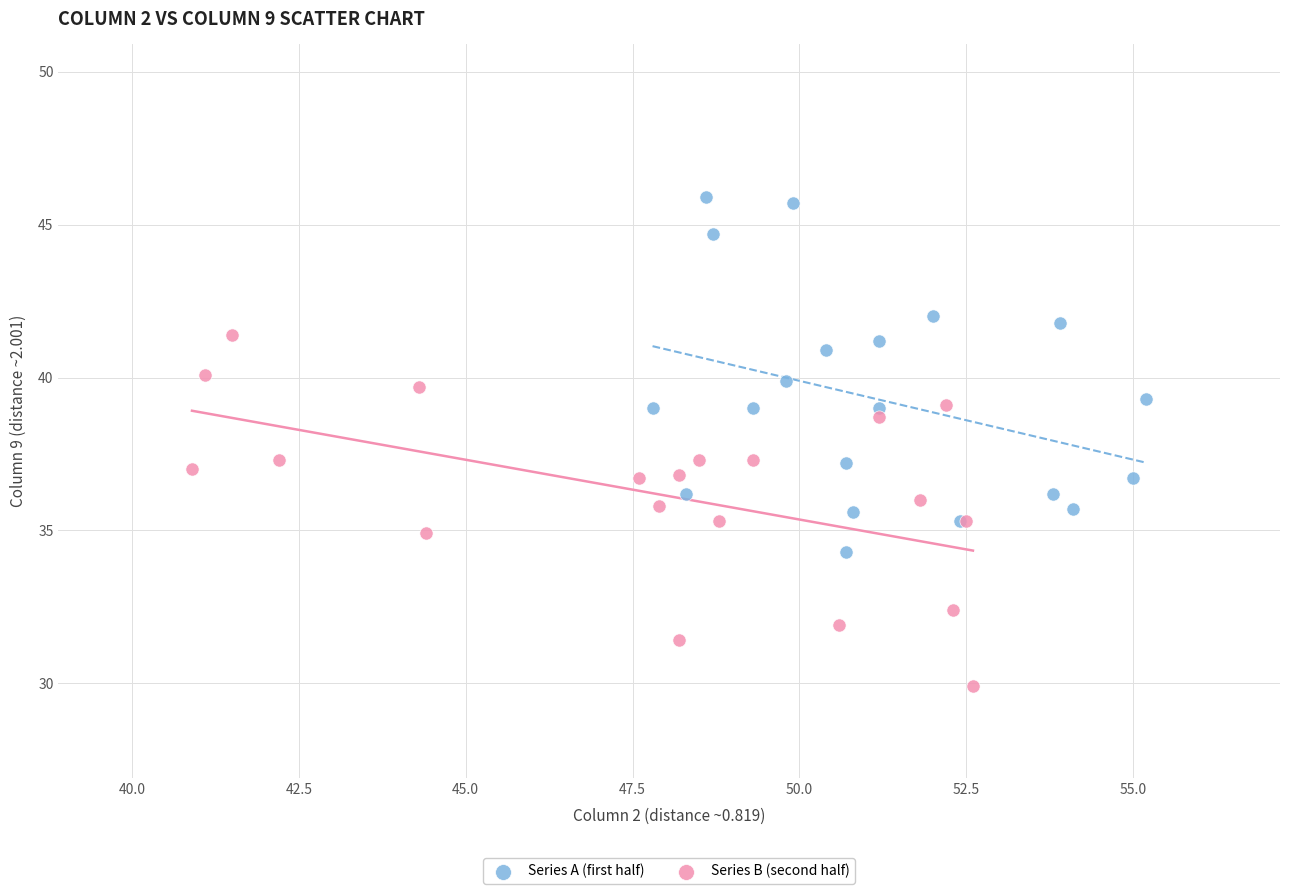

Which series contains the highest Y value?

Series A (first half)